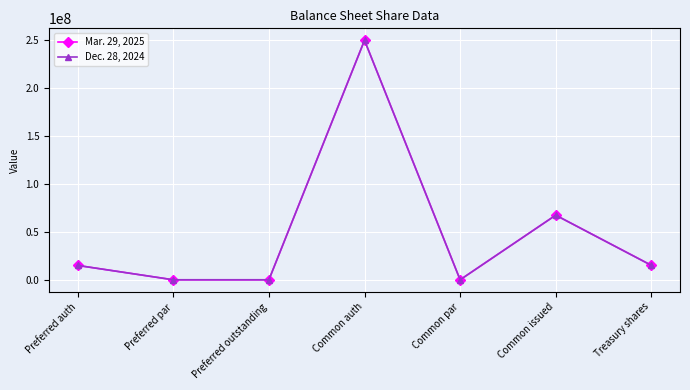

Which label corresponds to the largest value in the chart?

Common auth